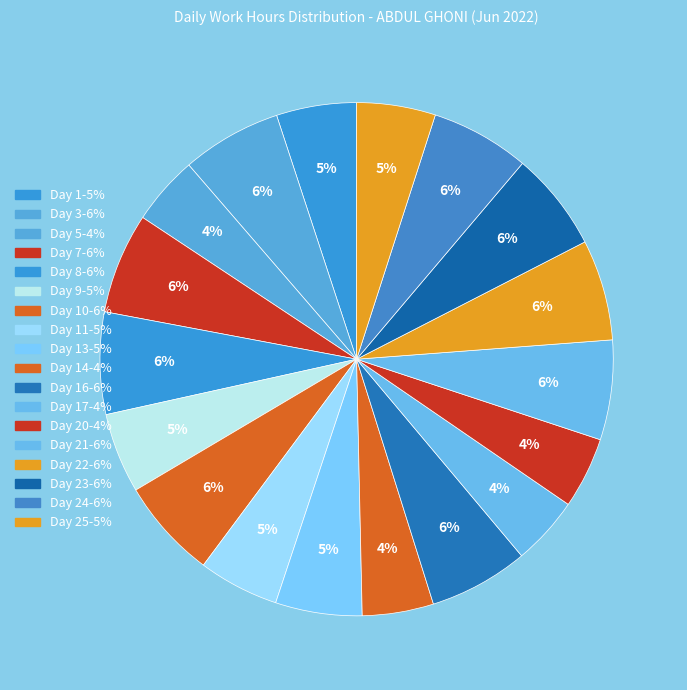

How many slices are in this pie chart?

18